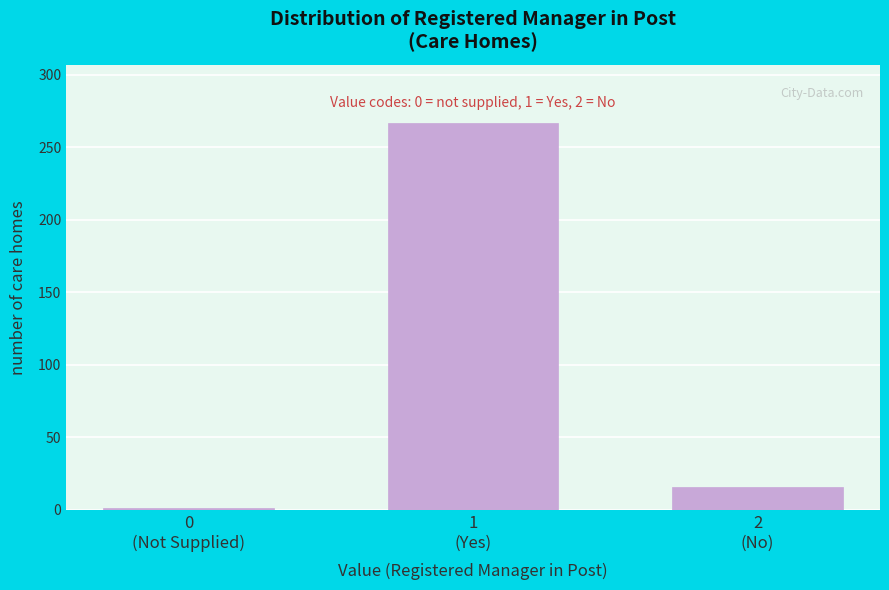

Reading right to left, list all the values displayed in this chart.

16	267	1